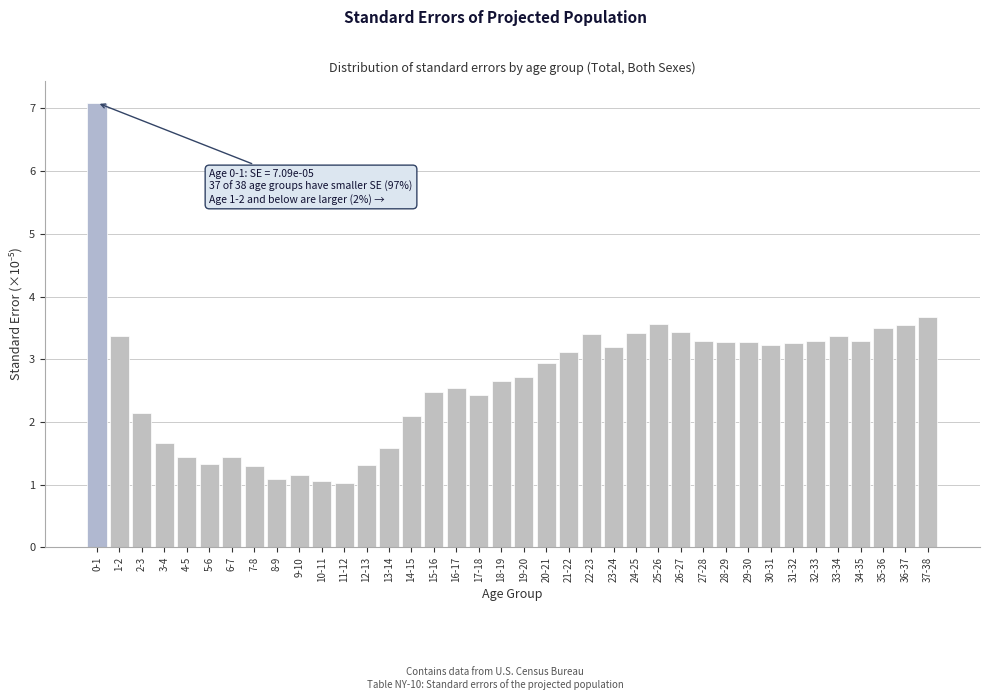

What is the difference between the maximum and minimum values?

6.1